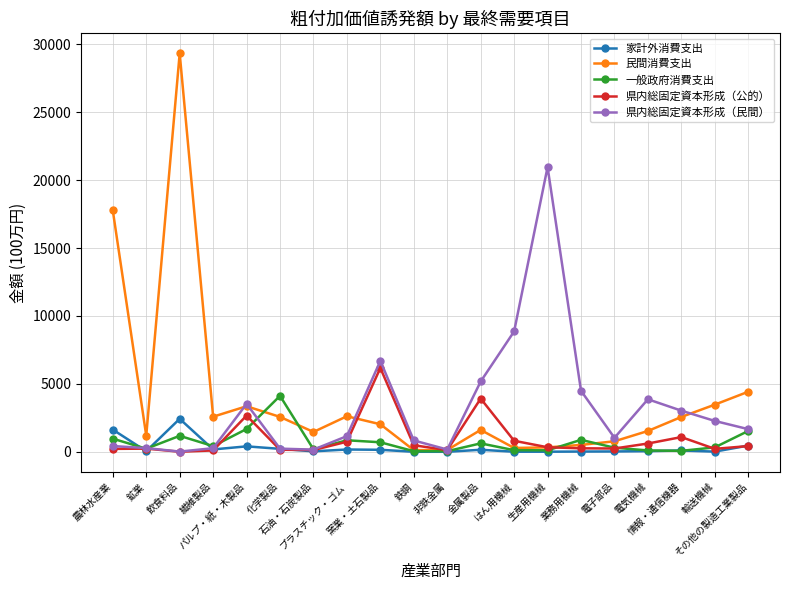

What is the highest value of the 民間消費支出 series?

29325.3